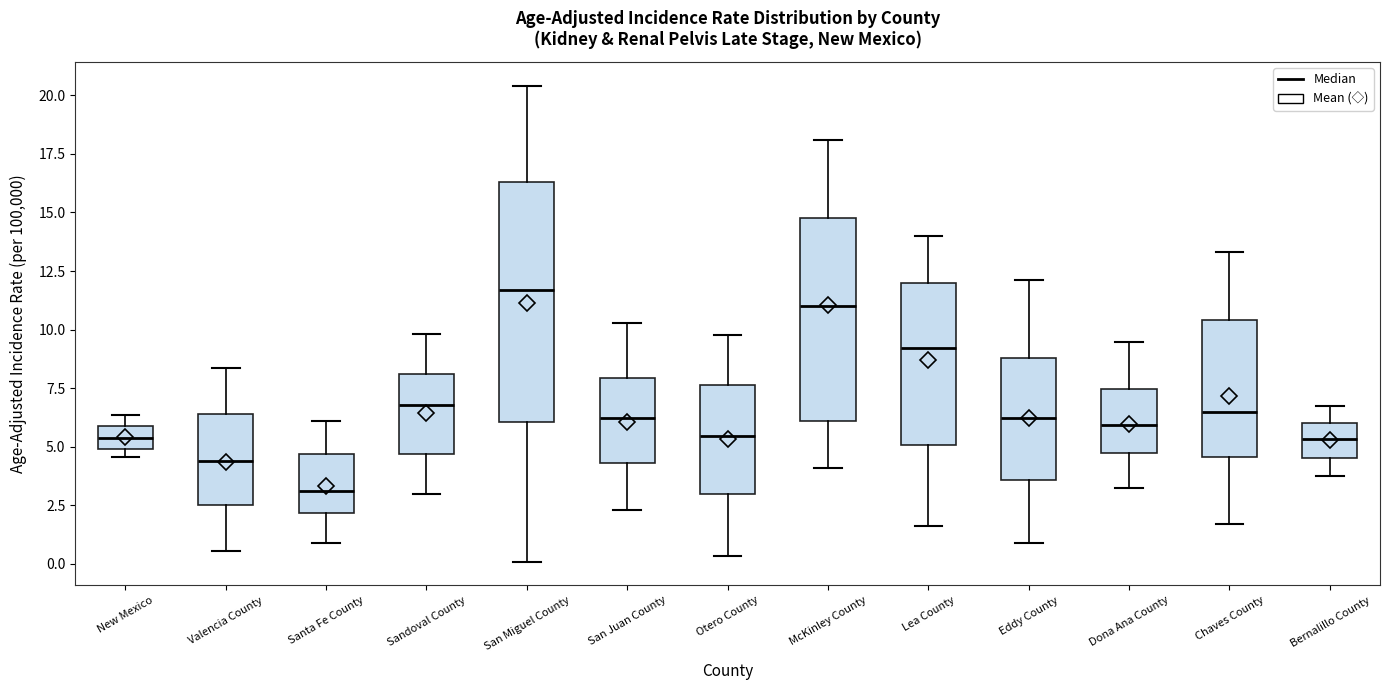

Where does the median line of the box for New Mexico sit on the y-axis? The values are not printed on the chart, so give them approximately, as read against the axis.

5.5